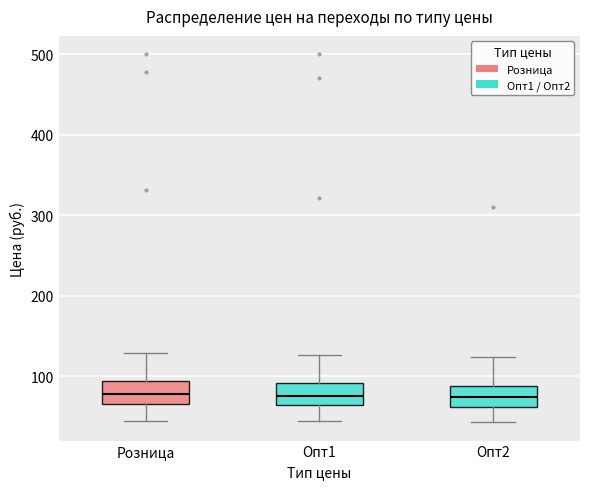

Reading left to right, read every box against the y-axis: the position of its median line, the range the box covers, and the ends of its whiskers. The values are not printed on the chart, so give them approximately, as read against the axis.

Розница: median 80, box 70 to 90, whiskers 40 to 130
Опт1: median 80, box 60 to 90, whiskers 40 to 130
Опт2: median 70, box 60 to 90, whiskers 40 to 120